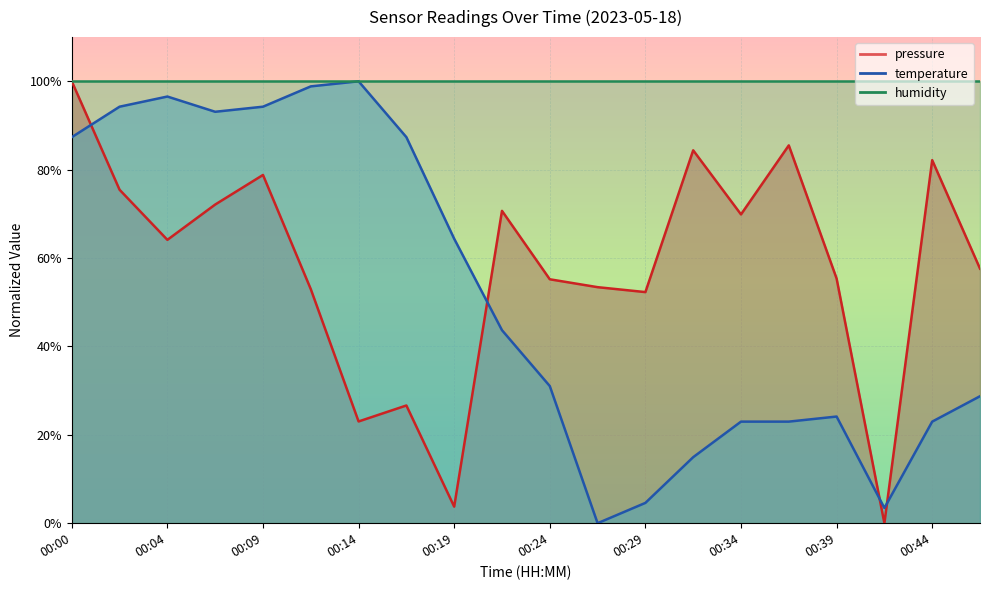

How many values in the temperature series exceed 43?

10